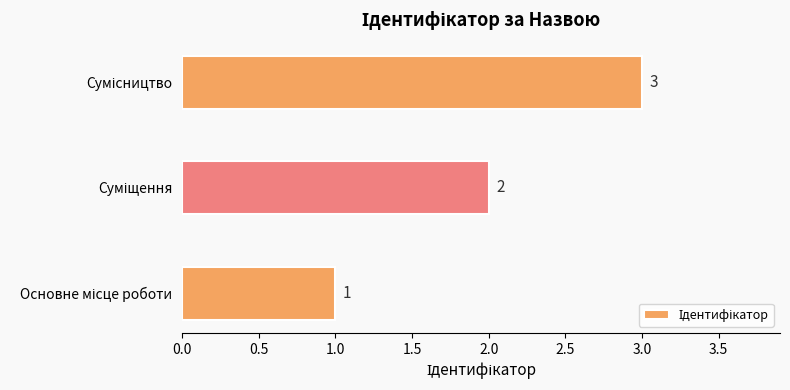

How many values are between 1 and 3?

3